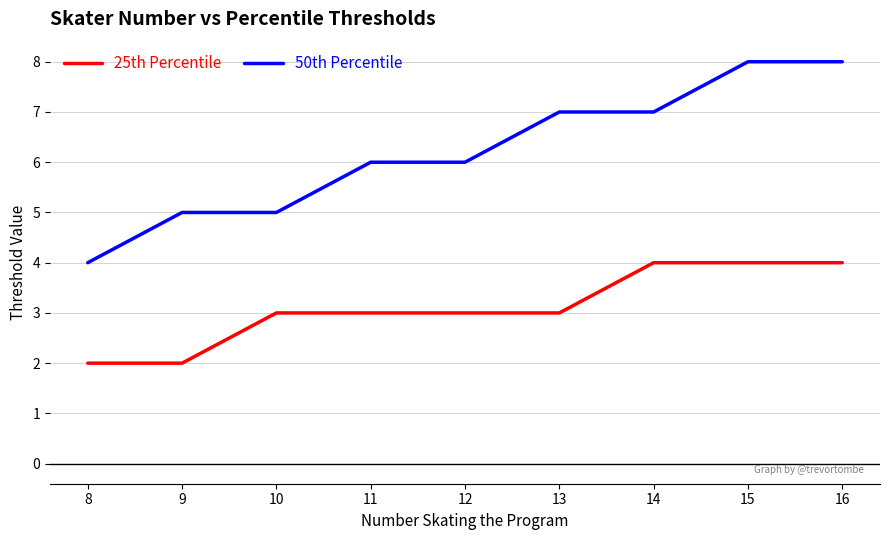

Is it true that 50th Percentile equals 1 at 10?

False